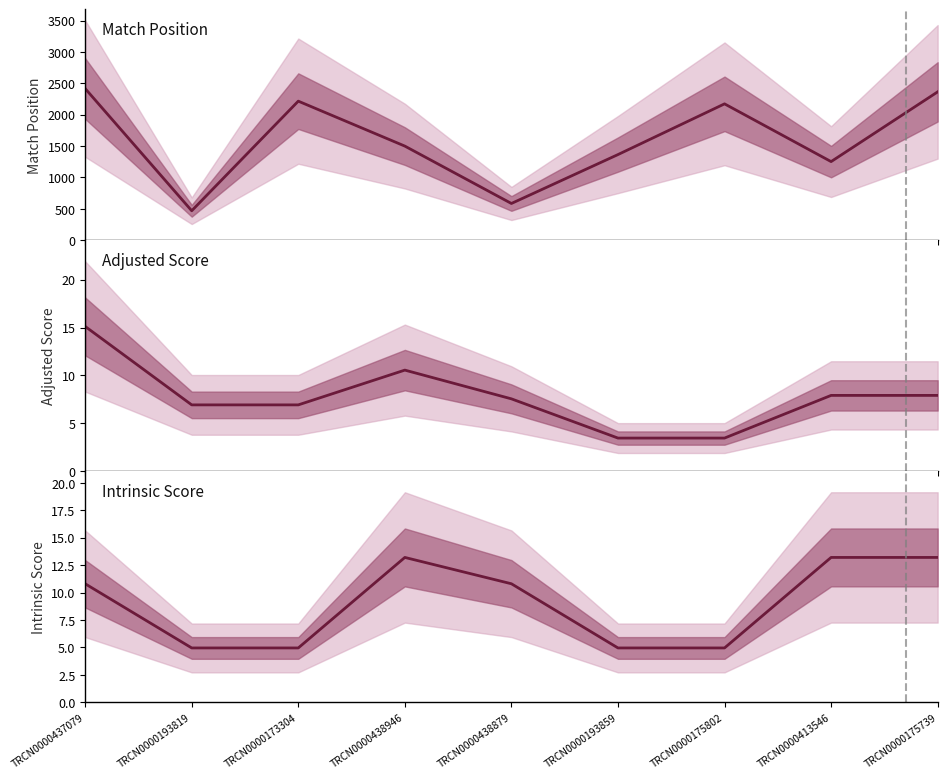

At which category is the sum across all series the highest?

TRCN0000437079